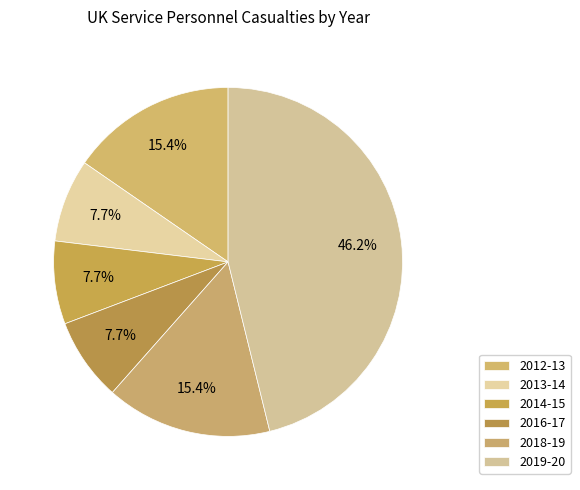

Which slice is the smallest?

2013-14